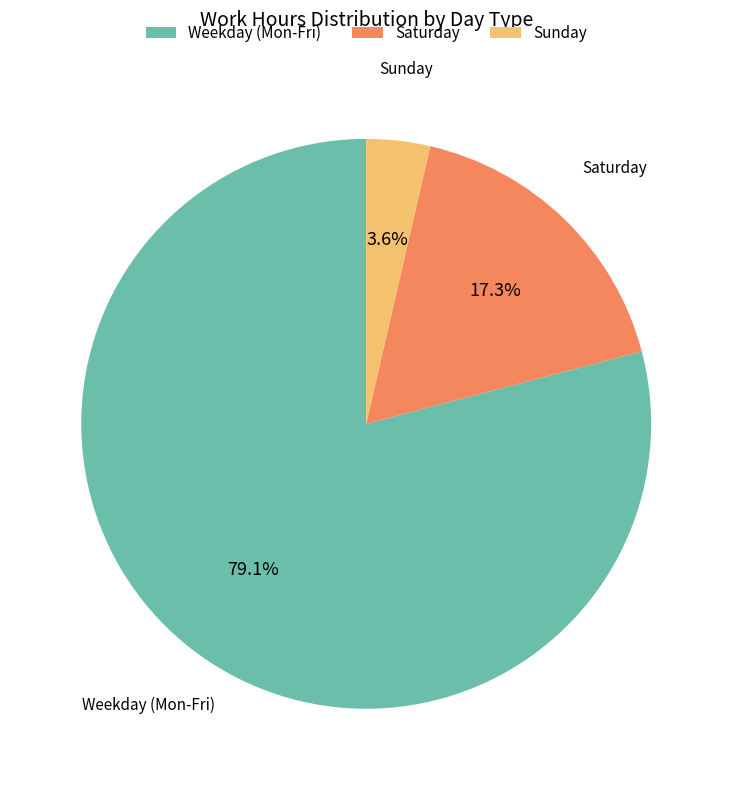

Approximately how many times larger is the value at Saturday compared to Sunday?

4.8